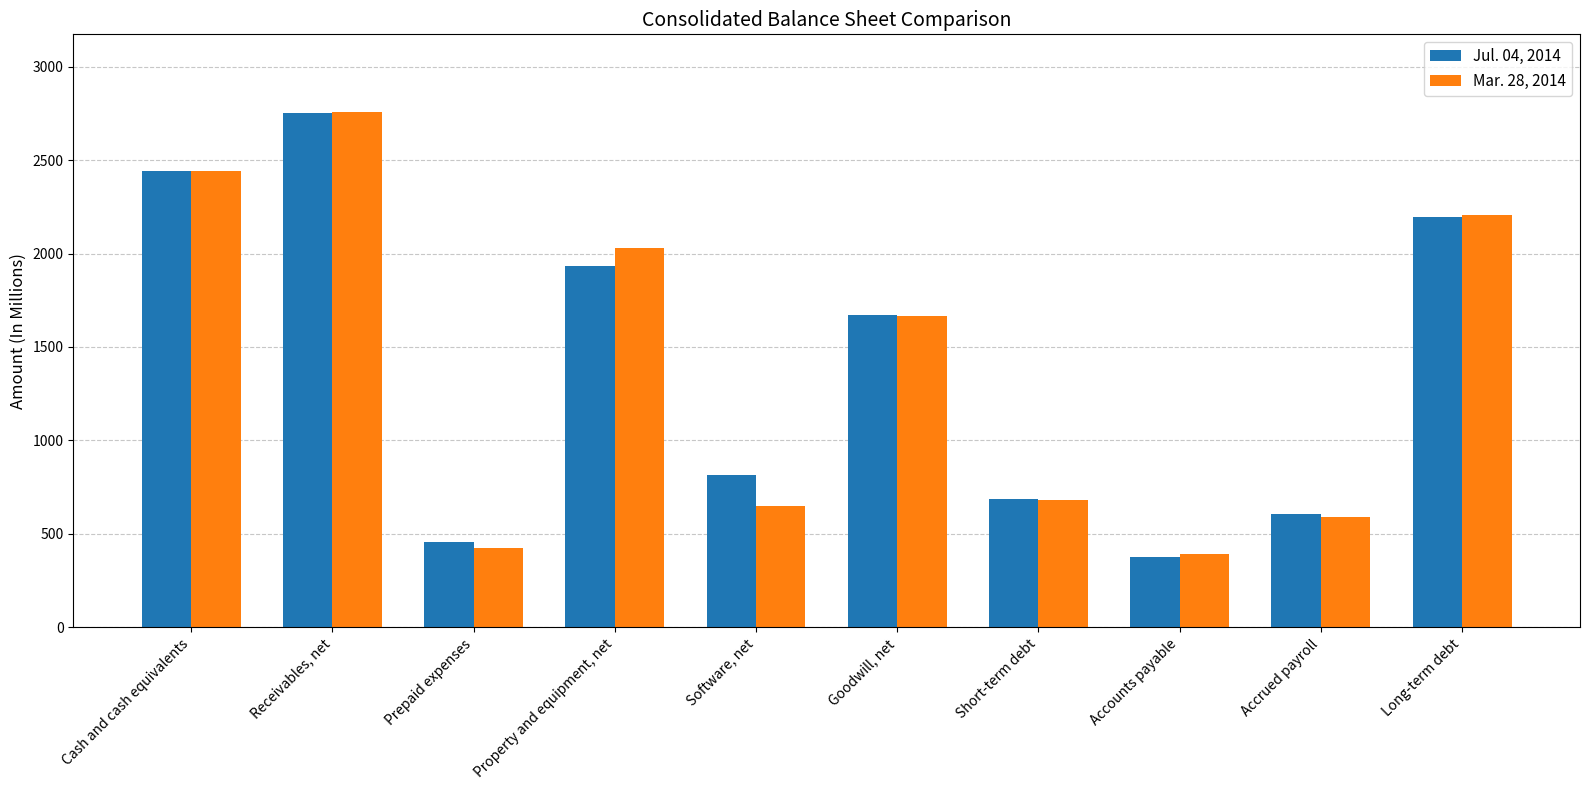

Reading right to left, list all the values displayed in this chart.

Jul. 04, 2014: Long-term debt=2194	Accrued payroll=607	Accounts payable=378	Short-term debt=685	Goodwill, net=1673	Software, net=813	Property and equipment, net=1936	Prepaid expenses=458	Receivables, net=2751	Cash and cash equivalents=2440
Mar. 28, 2014: Long-term debt=2207	Accrued payroll=592	Accounts payable=394	Short-term debt=681	Goodwill, net=1667	Software, net=650	Property and equipment, net=2031	Prepaid expenses=426	Receivables, net=2759	Cash and cash equivalents=2443